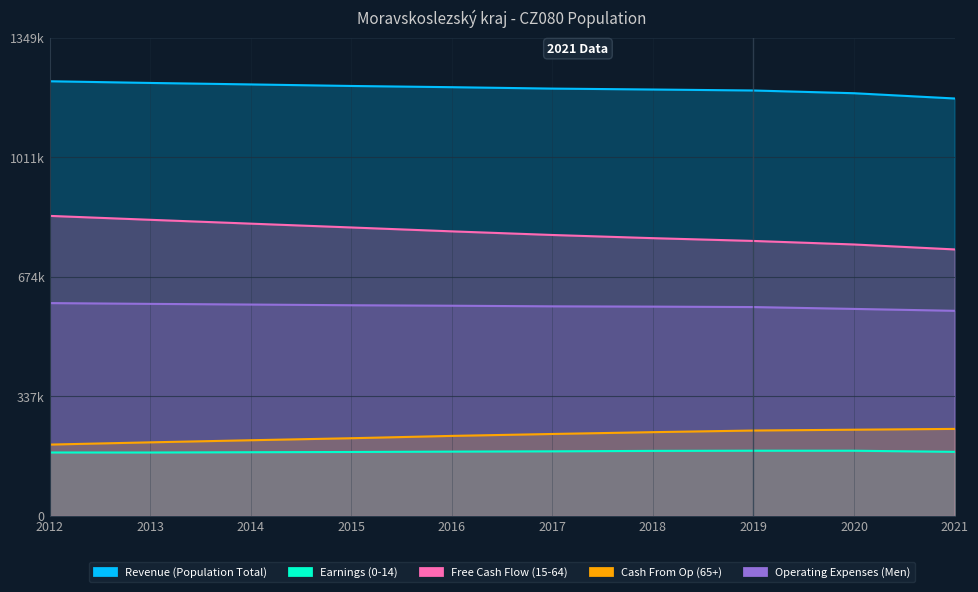

What is the difference between the maximum and minimum values in the Operating Expenses (Men) series?

21759